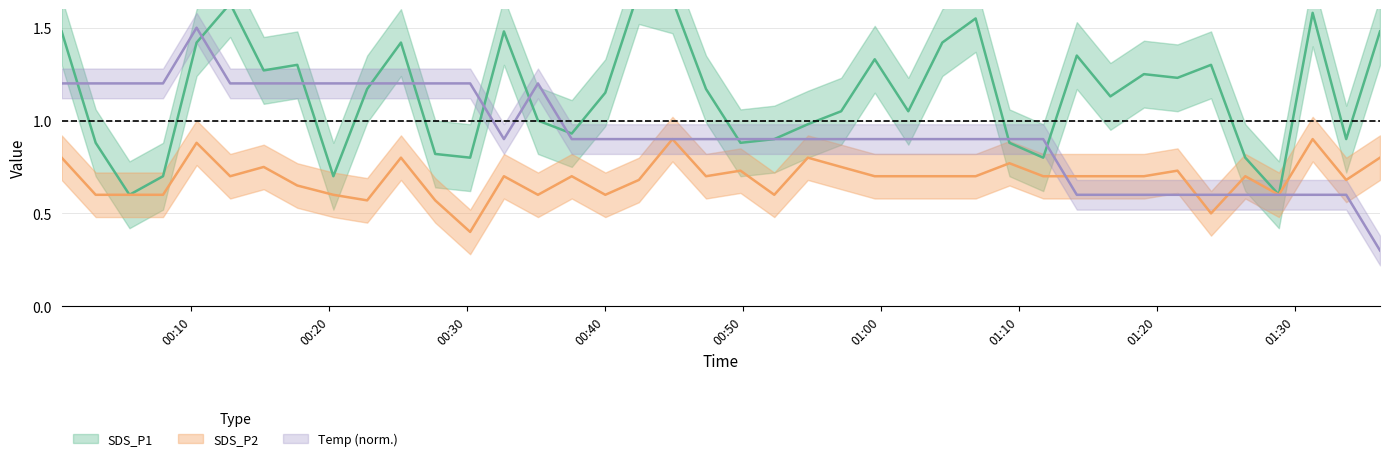

How many values in the SDS_P1 series exceed 1?

24